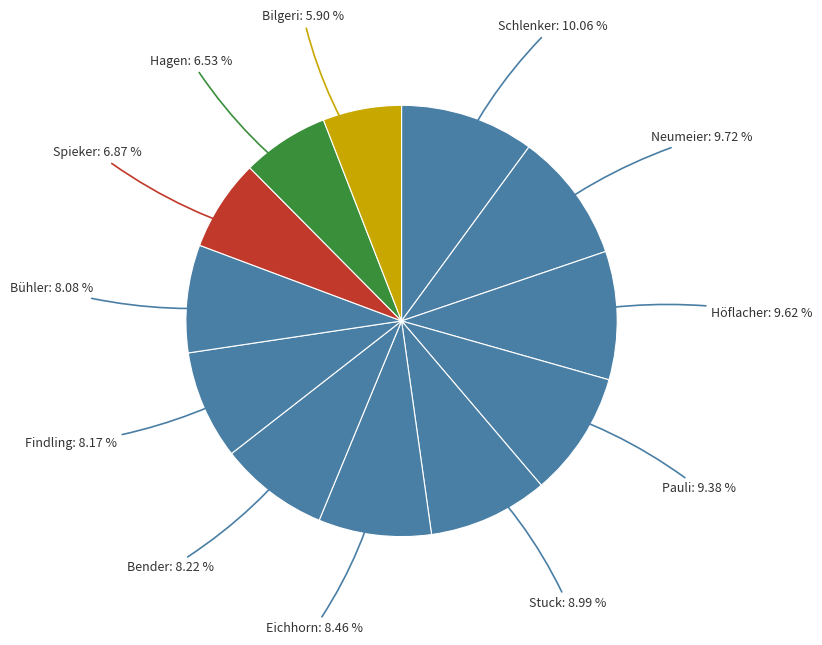

Count the number of slices in the pie.

12